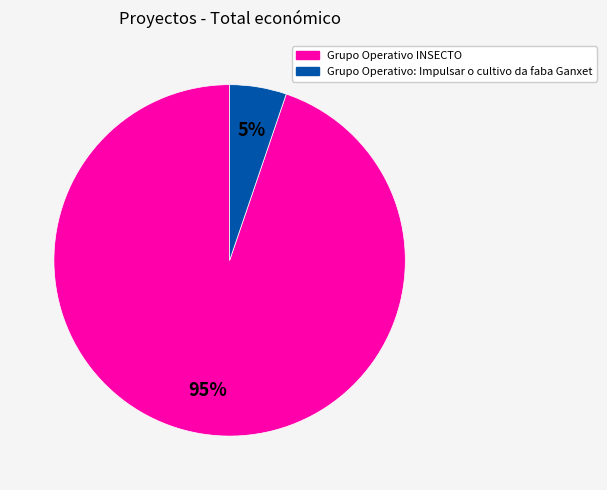

The Grupo Operativo INSECTO slice represents 95% of the pie. True or false?

True